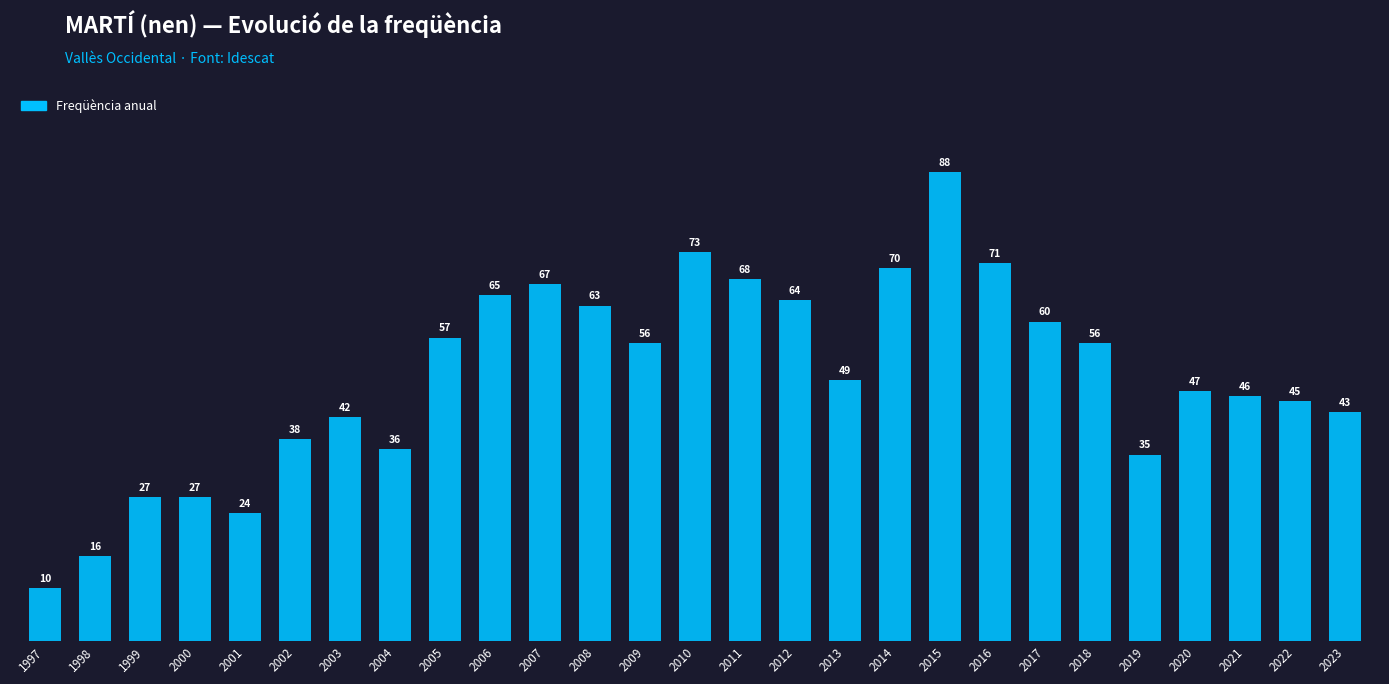

True or false: the data shows 88 at 2015.

True